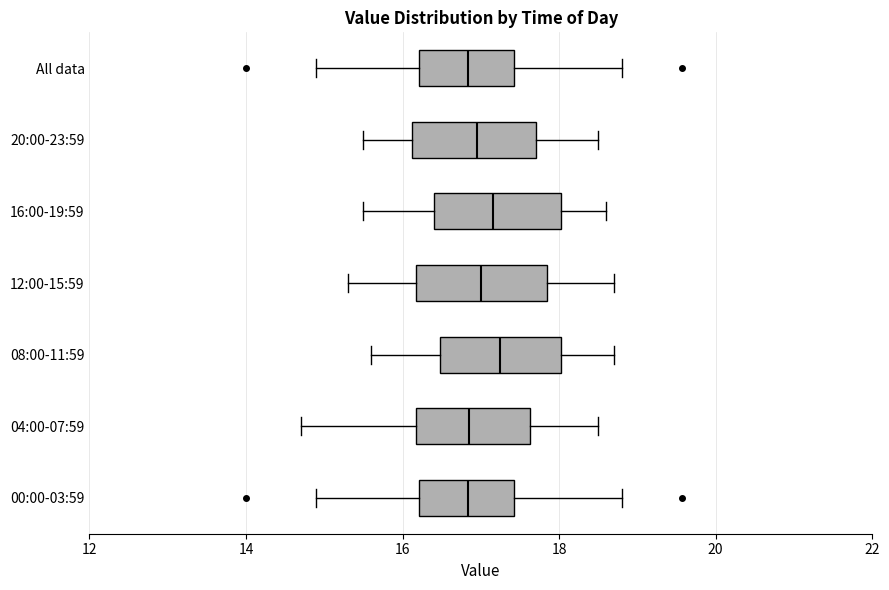

Reading bottom to top, read every box against the x-axis: the position of its median line, the range the box covers, and the ends of its whiskers. The values are not printed on the chart, so give them approximately, as read against the axis.

00:00-03:59: median 16.8, box 16.2 to 17.4, whiskers 15.0 to 18.8
04:00-07:59: median 16.8, box 16.2 to 17.6, whiskers 14.8 to 18.6
08:00-11:59: median 17.2, box 16.4 to 18.0, whiskers 15.6 to 18.8
12:00-15:59: median 17.0, box 16.2 to 17.8, whiskers 15.4 to 18.8
16:00-19:59: median 17.2, box 16.4 to 18.0, whiskers 15.6 to 18.6
20:00-23:59: median 17.0, box 16.2 to 17.8, whiskers 15.6 to 18.6
All data: median 16.8, box 16.2 to 17.4, whiskers 15.0 to 18.8